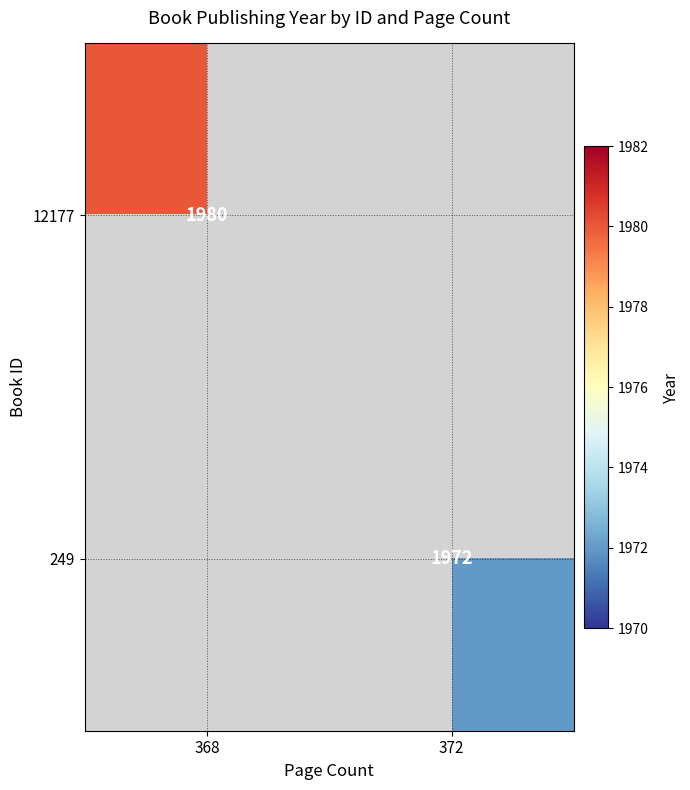

True or false: 249 has a value of 1972 at 372.

True